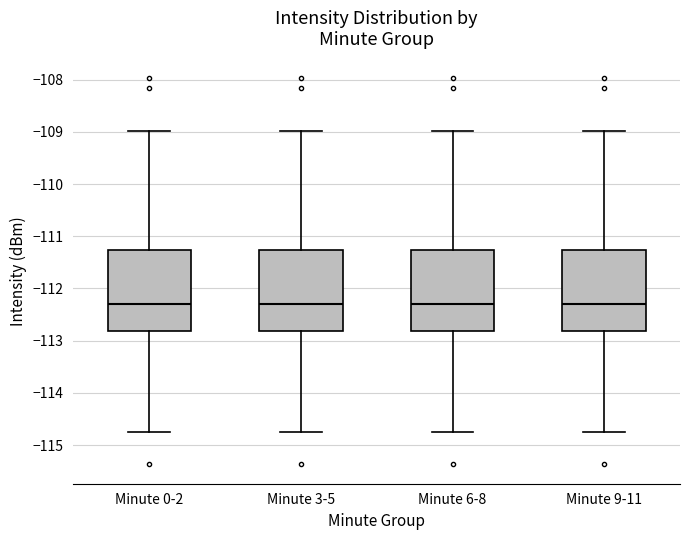

Reading left to right, transcribe this box plot: for each box, give where its median line is, the range the box spans, and where its two whiskers end, as read against the y-axis. The values are not printed on the chart, so give them approximately, as read against the axis.

Minute 0-2: median -112.3, box -112.8 to -111.3, whiskers -114.7 to -109.0
Minute 3-5: median -112.3, box -112.8 to -111.3, whiskers -114.7 to -109.0
Minute 6-8: median -112.3, box -112.8 to -111.3, whiskers -114.7 to -109.0
Minute 9-11: median -112.3, box -112.8 to -111.3, whiskers -114.7 to -109.0